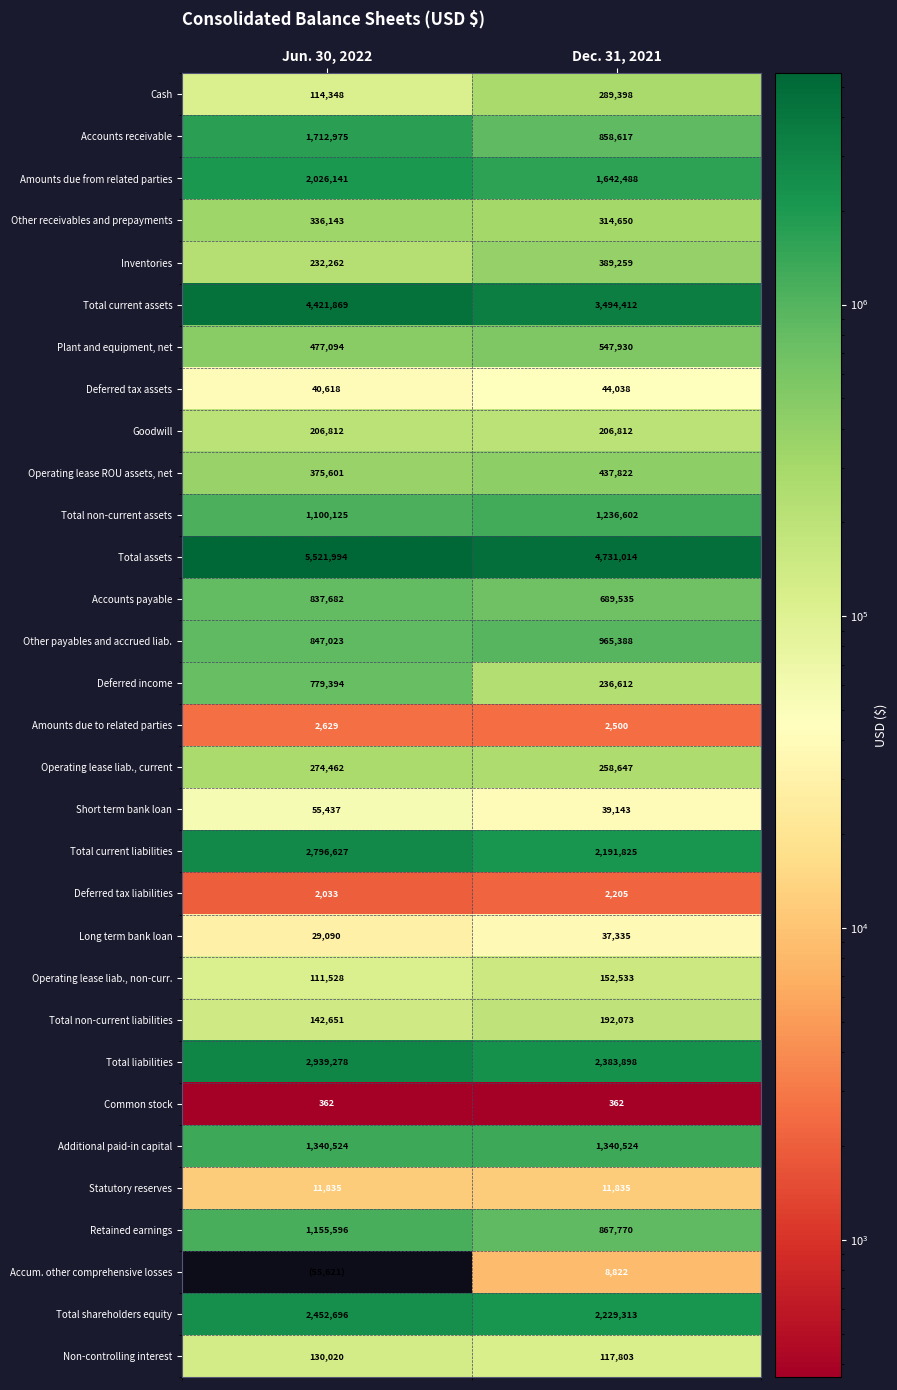

What is the difference between the Accounts receivable values at Dec. 31, 2021 and Jun. 30, 2022?

854358